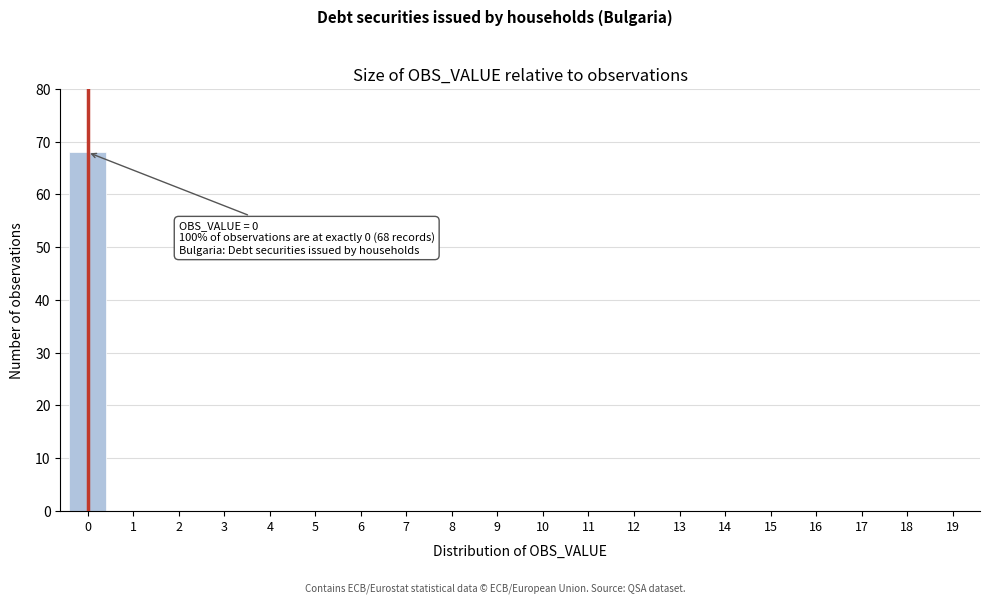

Reading right to left, list all the values displayed in this chart.

19=0	18=0	17=0	16=0	15=0	14=0	13=0	12=0	11=0	10=0	9=0	8=0	7=0	6=0	5=0	4=0	3=0	2=0	1=0	0=68